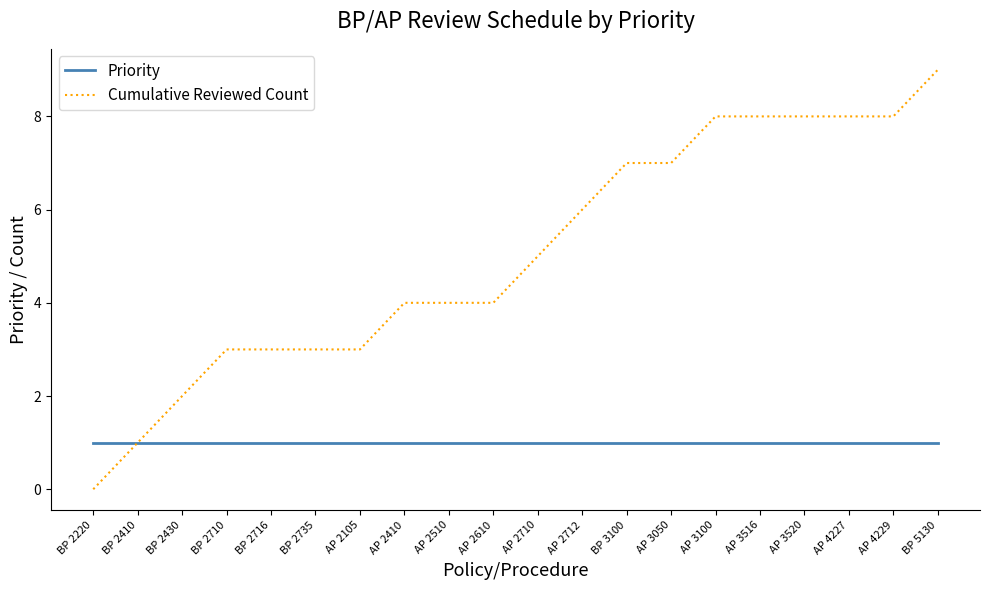

Is this an area chart (filled region under the line)?

No